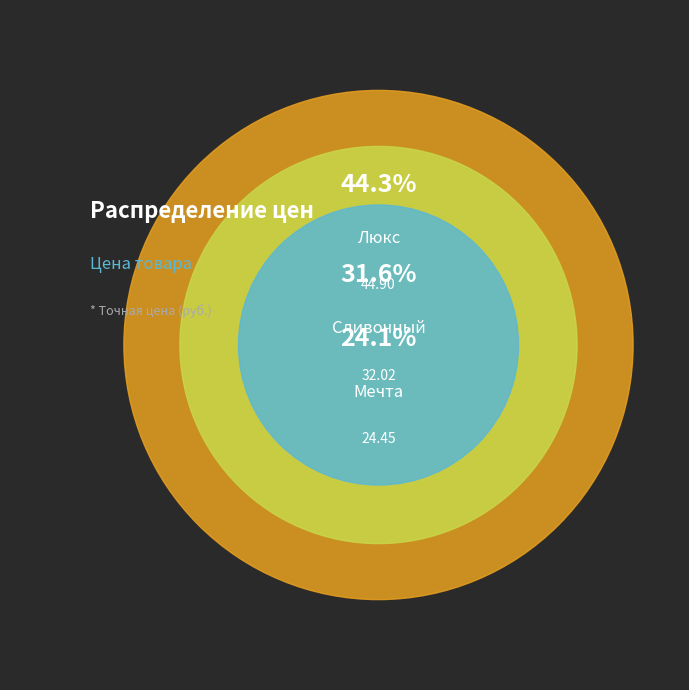

How many slices are in this pie chart?

3